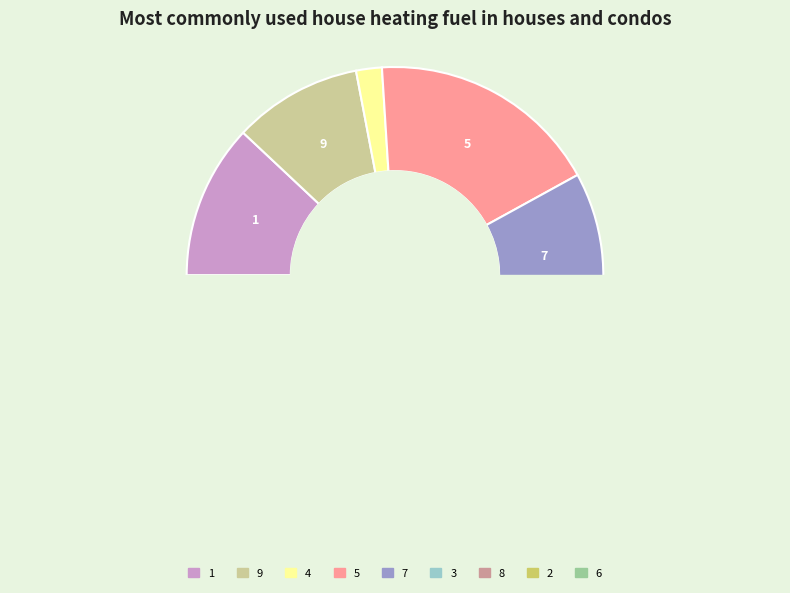

Do 3 and 5 together represent more than half of the pie?

No